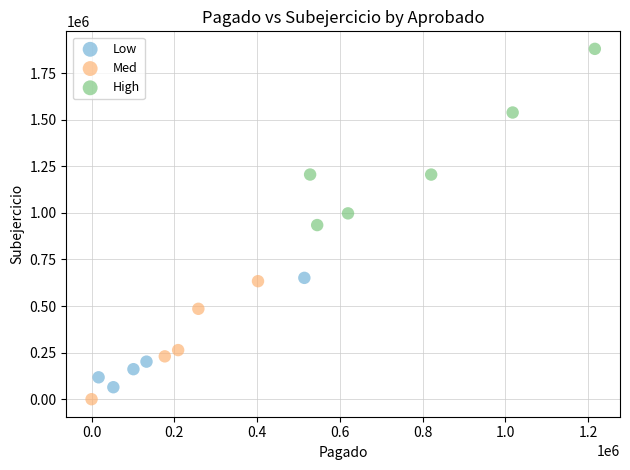

Which series reaches the minimum Y coordinate?

Med